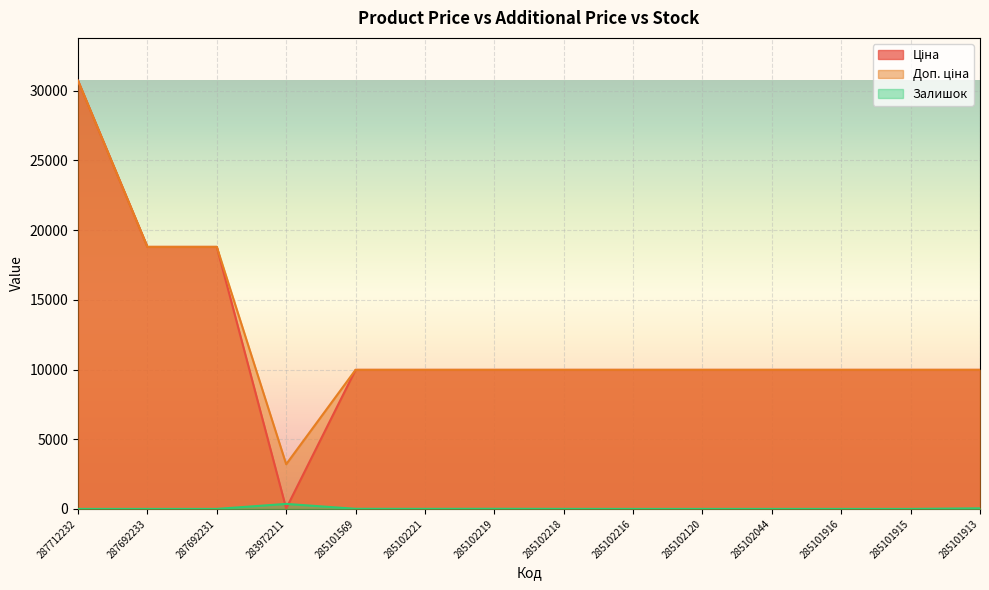

Reading left to right, transcribe all the data shown in this chart.

Ціна: 30717.1	18796.8	18796.8	32.0	9975.0	9975.0	9975.0	9975.0	9975.0	9975.0	9975.0	9975.0	9975.0	9975.0
Доп. ціна: 30717.1	18796.8	18796.8	3205.0	9975.0	9975.0	9975.0	9975.0	9975.0	9975.0	9975.0	9975.0	9975.0	9975.0
Залишок: 0.0	0.0	0.0	360.0	7.0	4.0	9.0	3.0	0.0	0.0	1.0	0.0	0.0	42.0